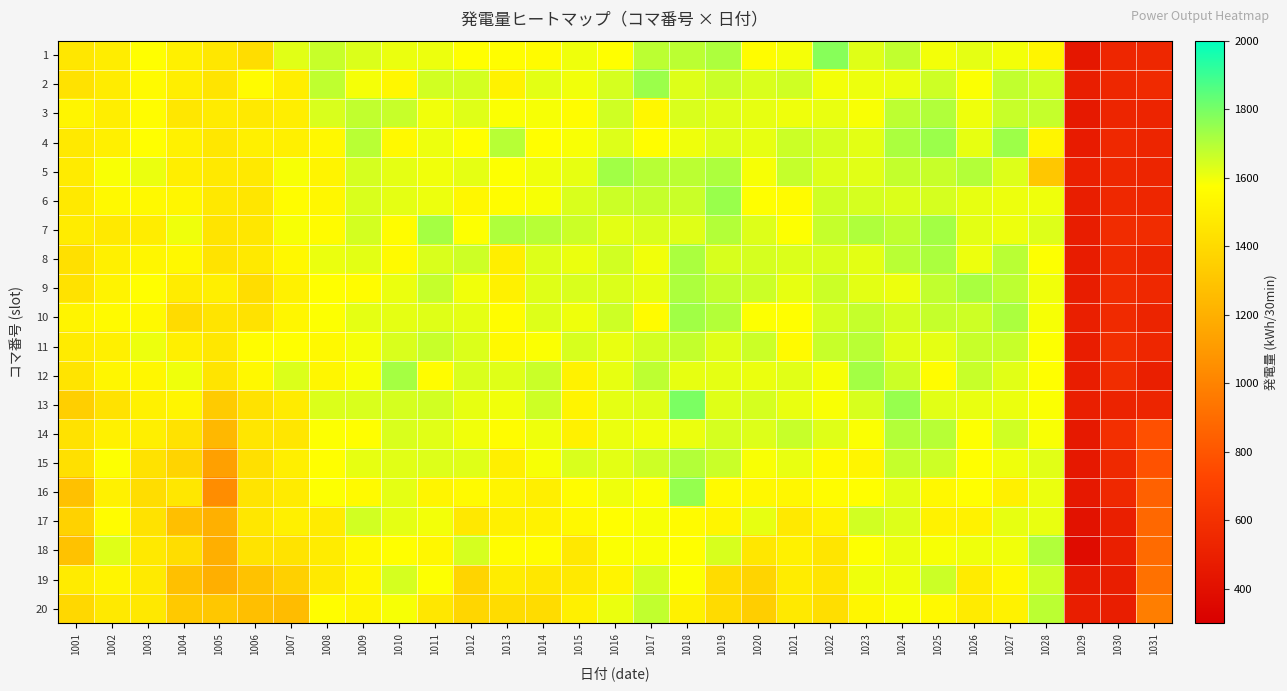

At which category is the sum across all series the highest?

1024